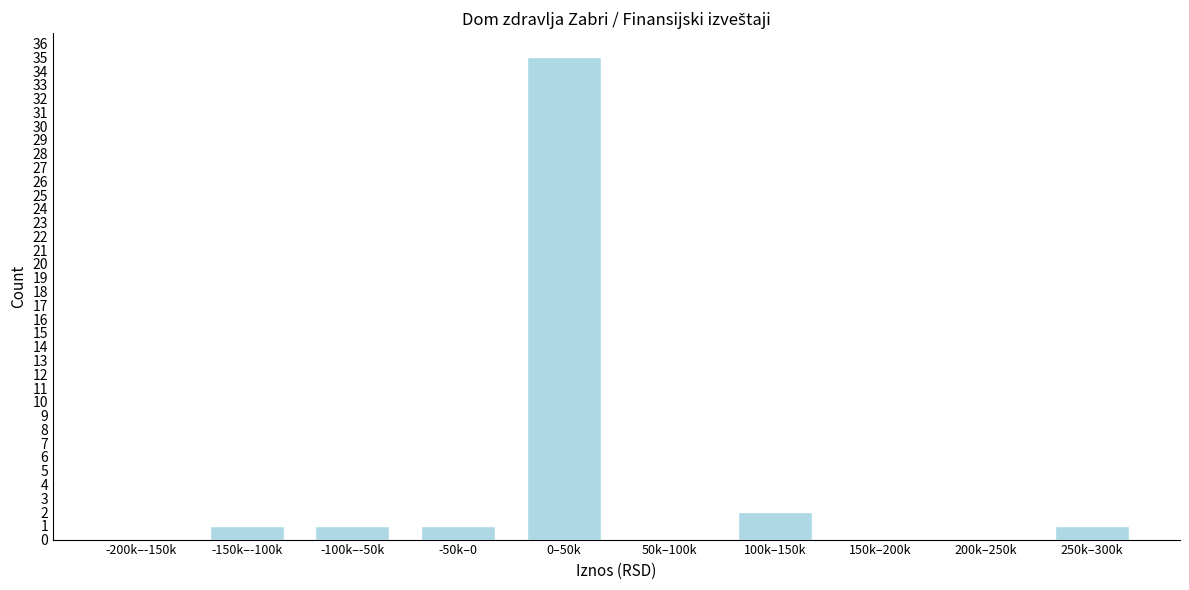

Reading left to right, transcribe all the data shown in this chart.

-200k–-150k=0	-150k–-100k=1	-100k–-50k=1	-50k–0=1	0–50k=35	50k–100k=0	100k–150k=2	150k–200k=0	200k–250k=0	250k–300k=1